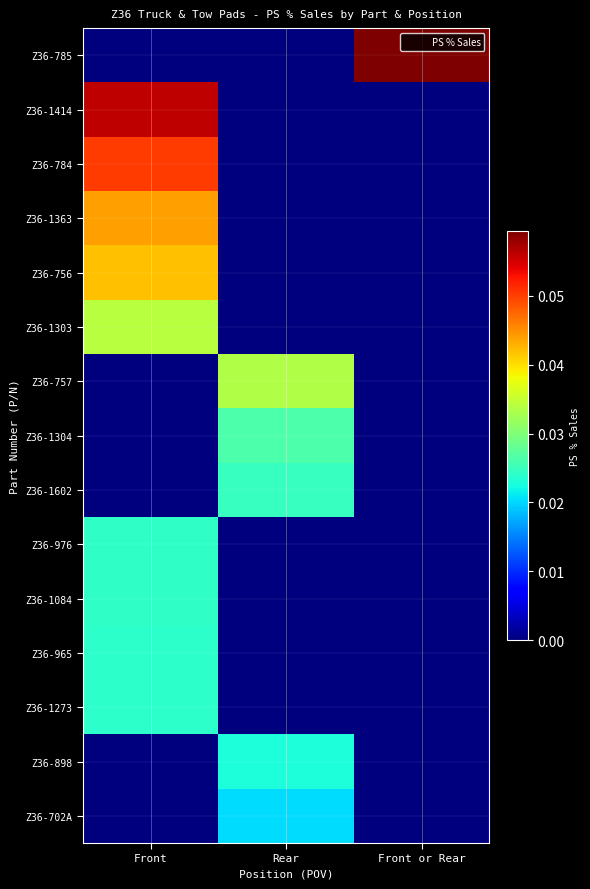

At which category does the chart reach its minimum across all series?

Front